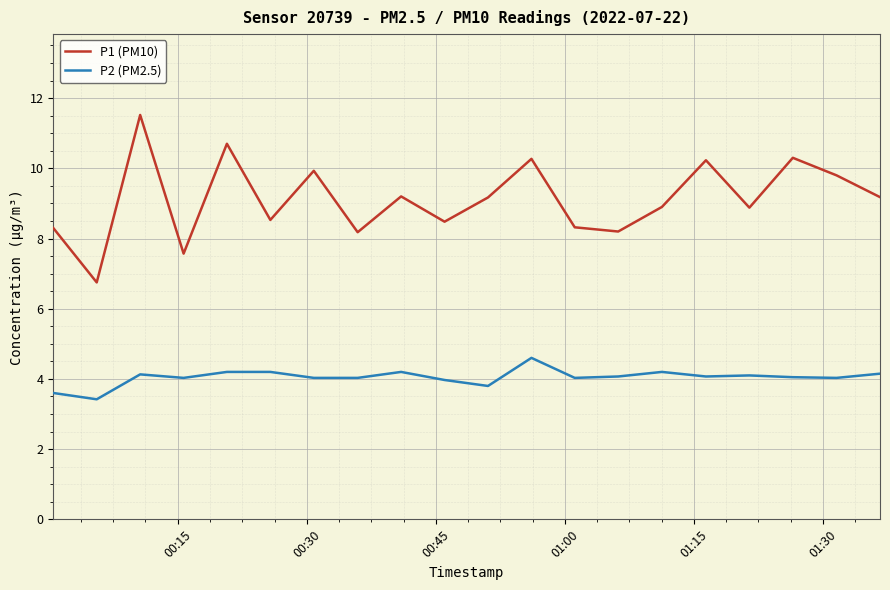

Rank the series by their maximum value, from highest to lowest.

P1 (PM10), P2 (PM2.5)